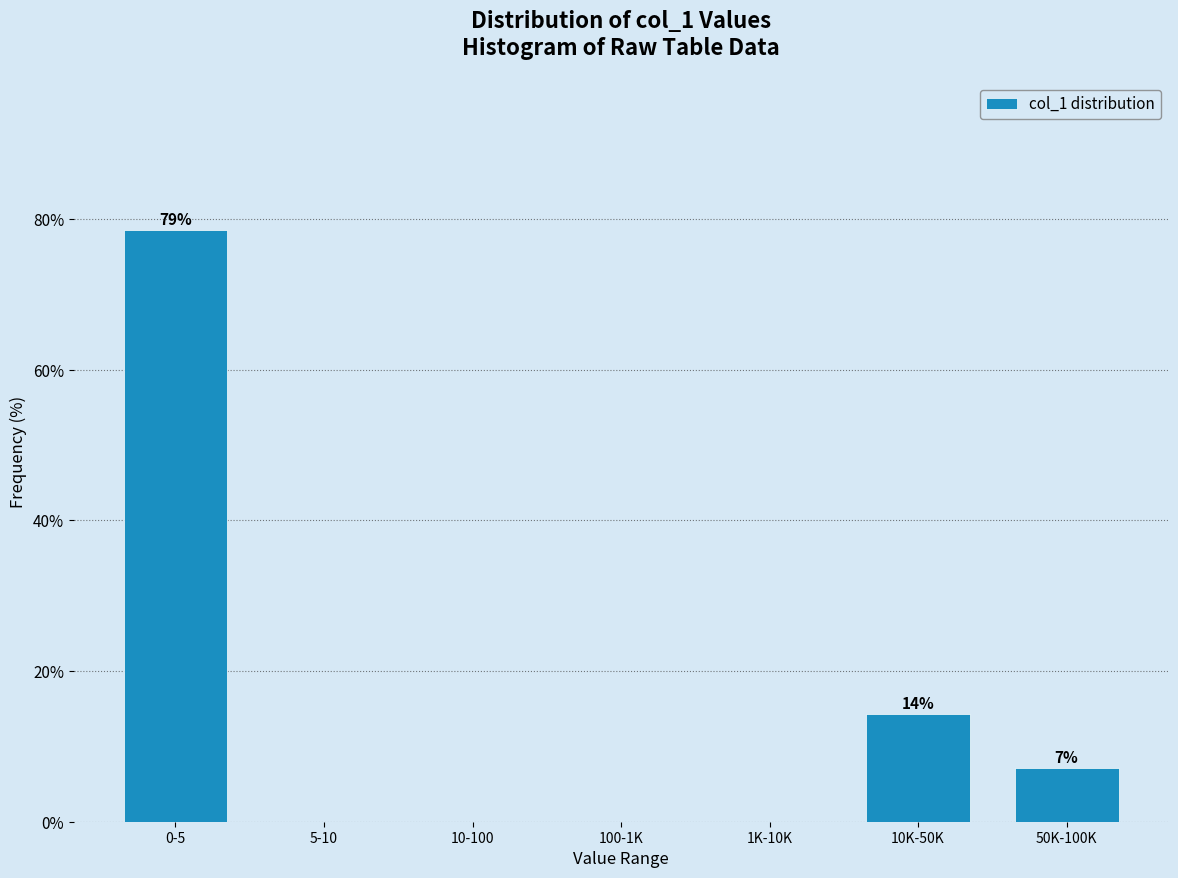

Reading left to right, extract all data points from this chart.

0-5=78.6	5-10=0.0	10-100=0.0	100-1K=0.0	1K-10K=0.0	10K-50K=14.3	50K-100K=7.1